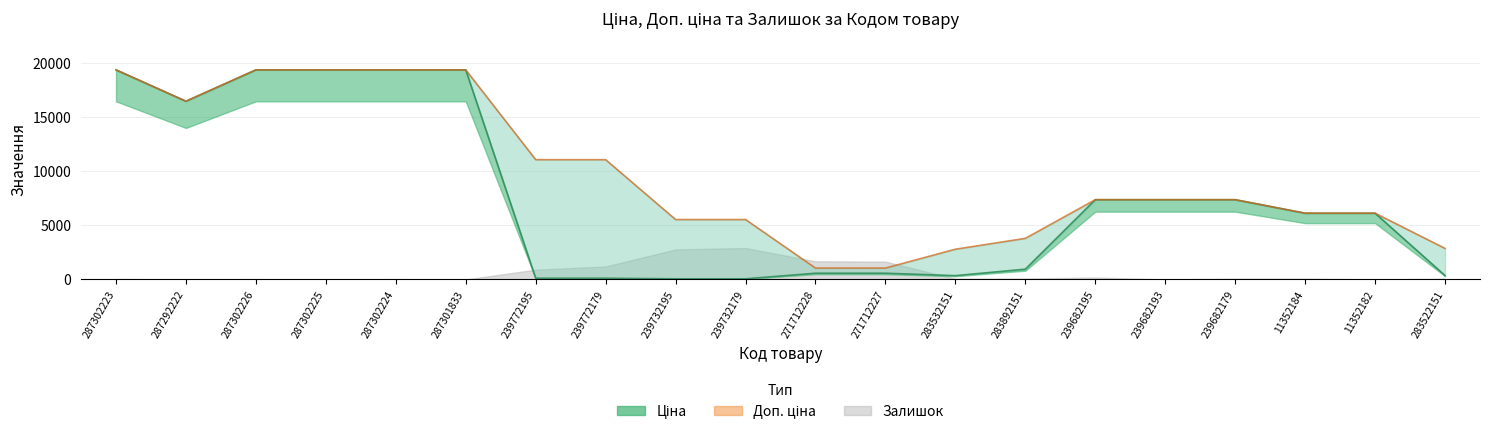

What is the sum of the Доп. ціна values at 11352184 and 239732179?

11640.5